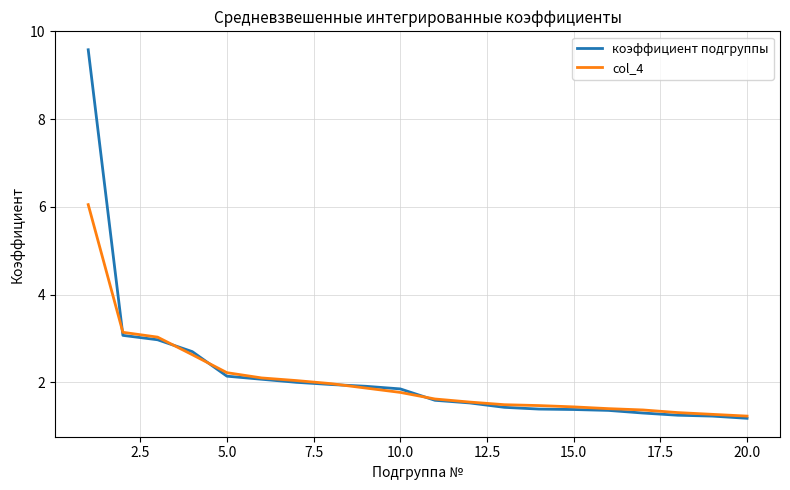

What is the smallest value displayed?

1.2